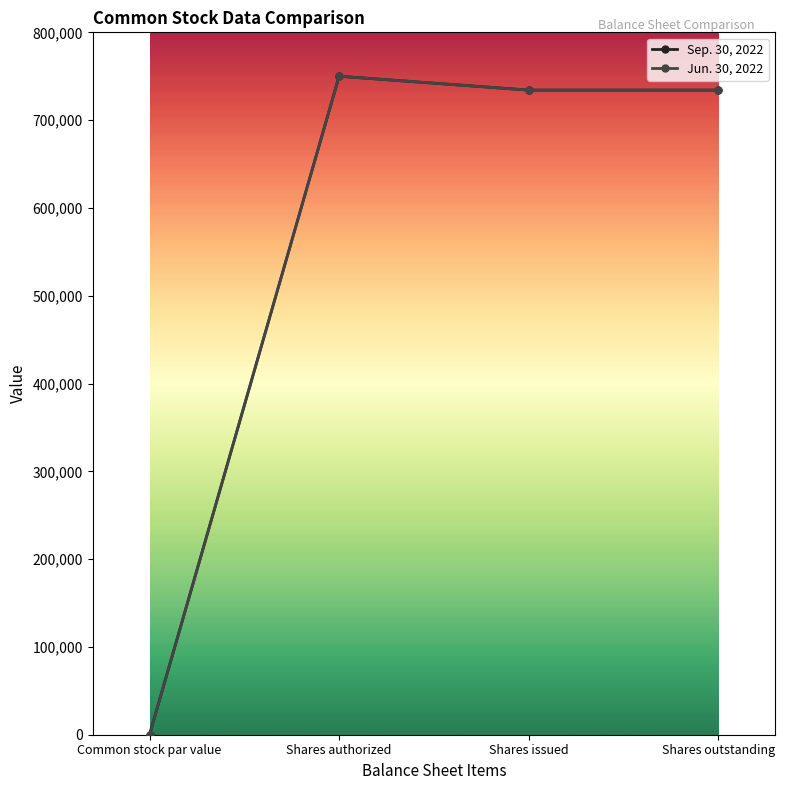

What position from the left is Shares authorized?

2